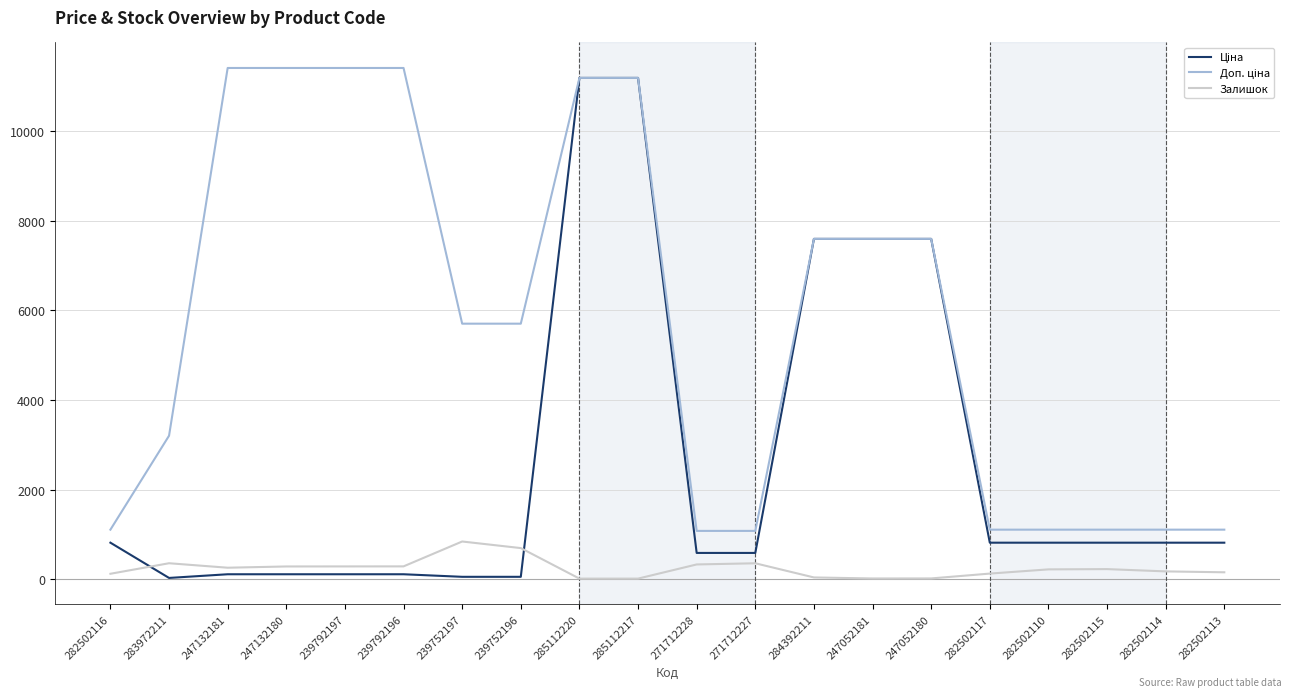

What is the greatest value displayed?

11410.0